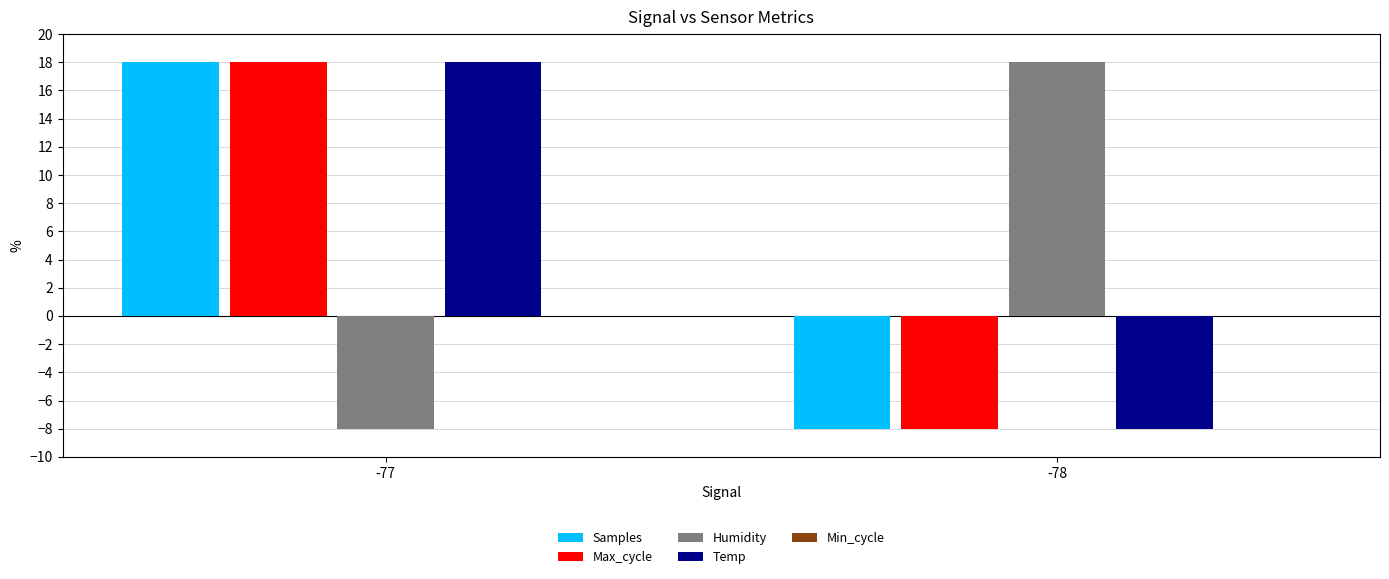

What is the difference between the highest and lowest values at -78?

26